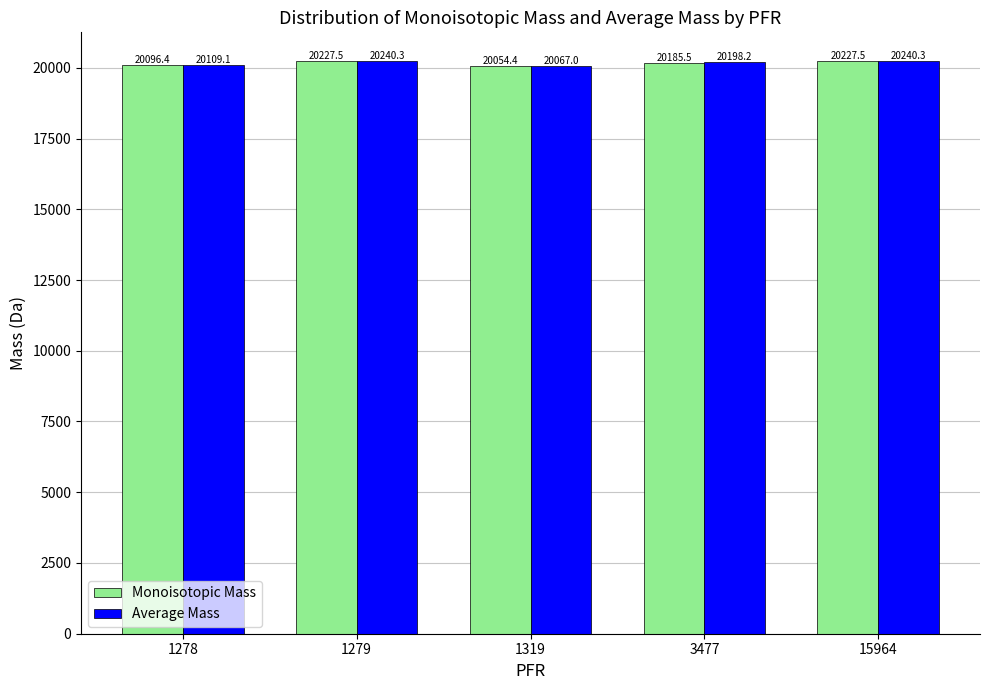

How many values in the Average Mass series exceed 20198?

3